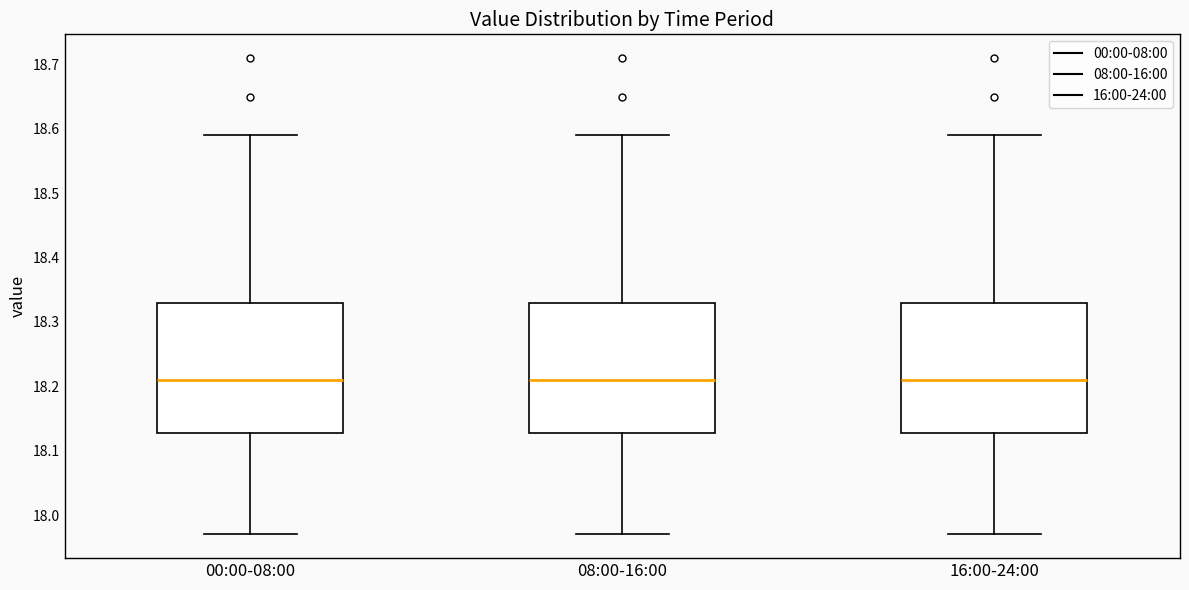

Reading left to right, transcribe this box plot: for each box, give where its median line is, the range the box spans, and where its two whiskers end, as read against the y-axis. The values are not printed on the chart, so give them approximately, as read against the axis.

00:00-08:00: median 18.21, box 18.13 to 18.33, whiskers 17.97 to 18.59
08:00-16:00: median 18.21, box 18.13 to 18.33, whiskers 17.97 to 18.59
16:00-24:00: median 18.21, box 18.13 to 18.33, whiskers 17.97 to 18.59